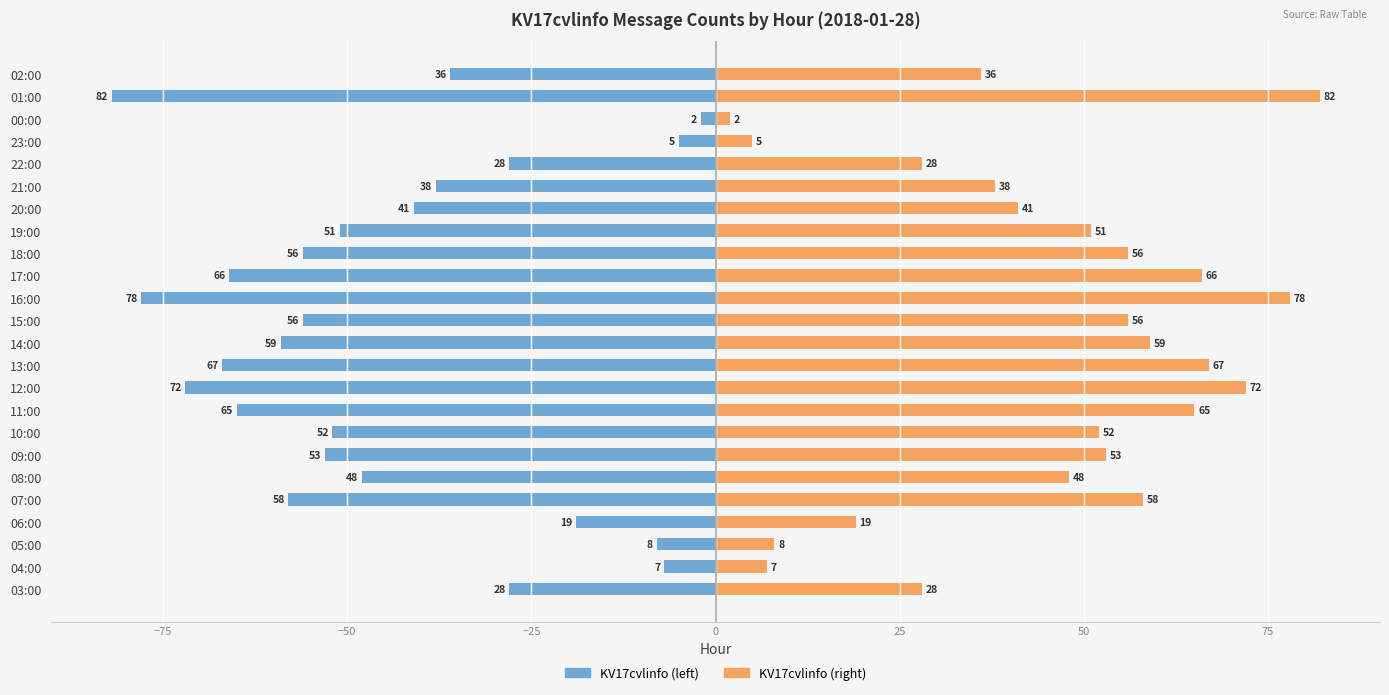

Count the number of data series in this chart.

2